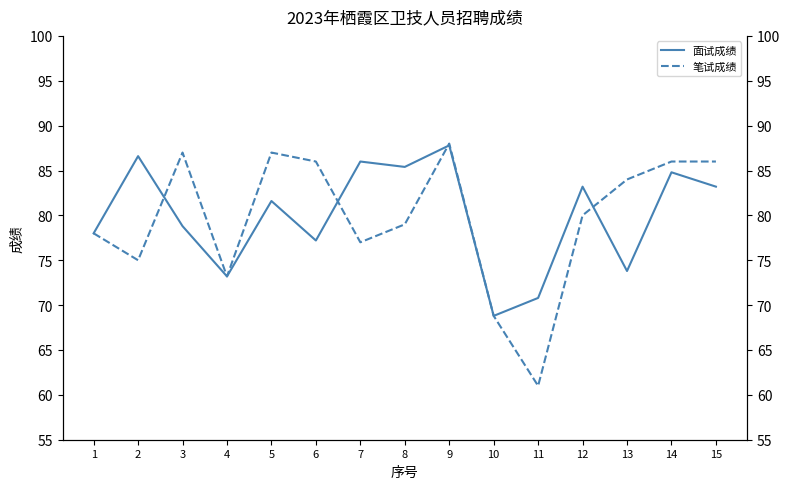

Is the value of 面试成绩 at 12 greater than the value of 笔试成绩 at 10?

Yes